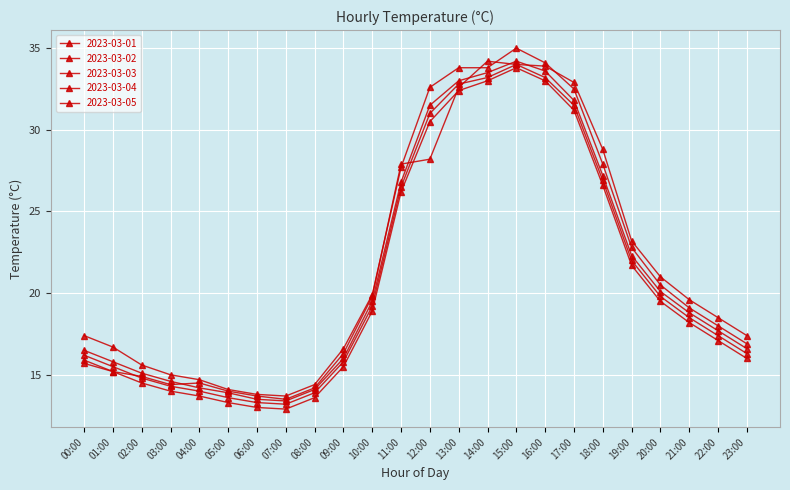

How many data points in 2023-03-02 are above 19?

12